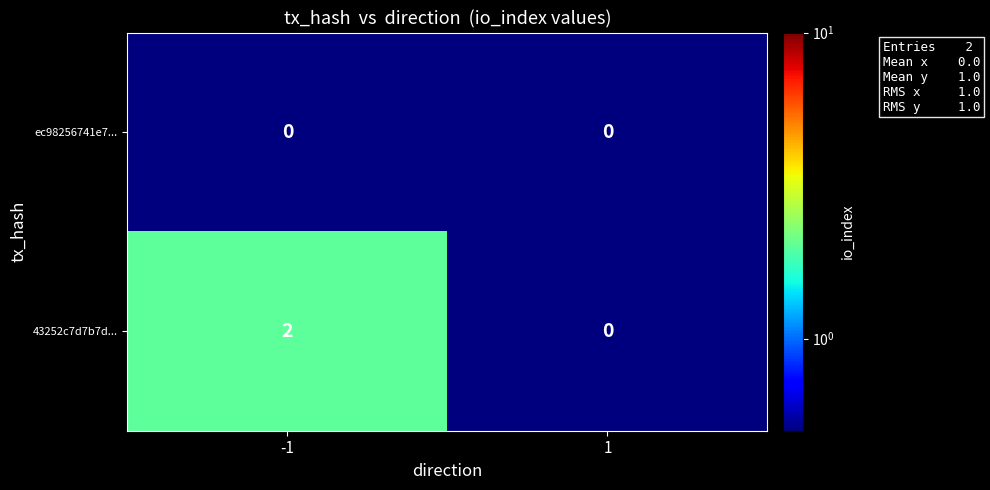

Which series changed the most between -1 and 1?

43252c7d7b7d...